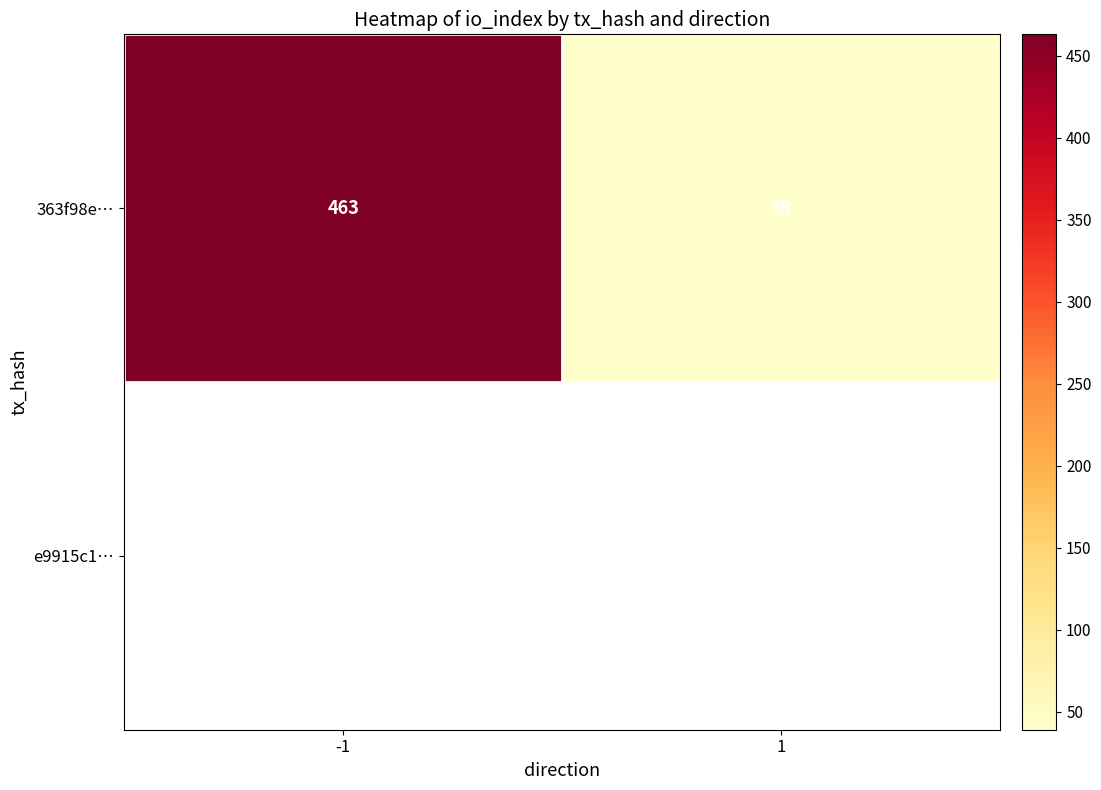

What is the greatest value displayed?

463